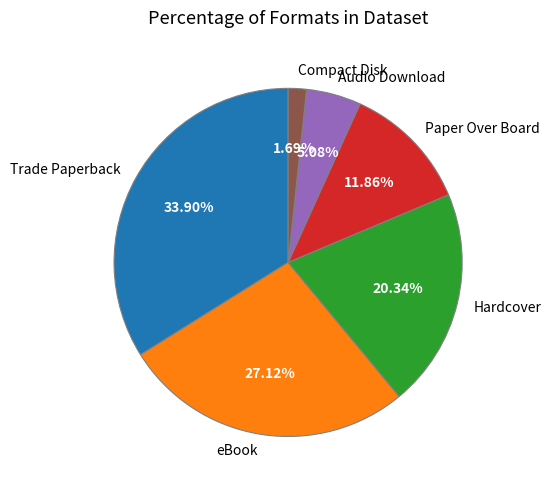

How many segments does this pie chart have?

6